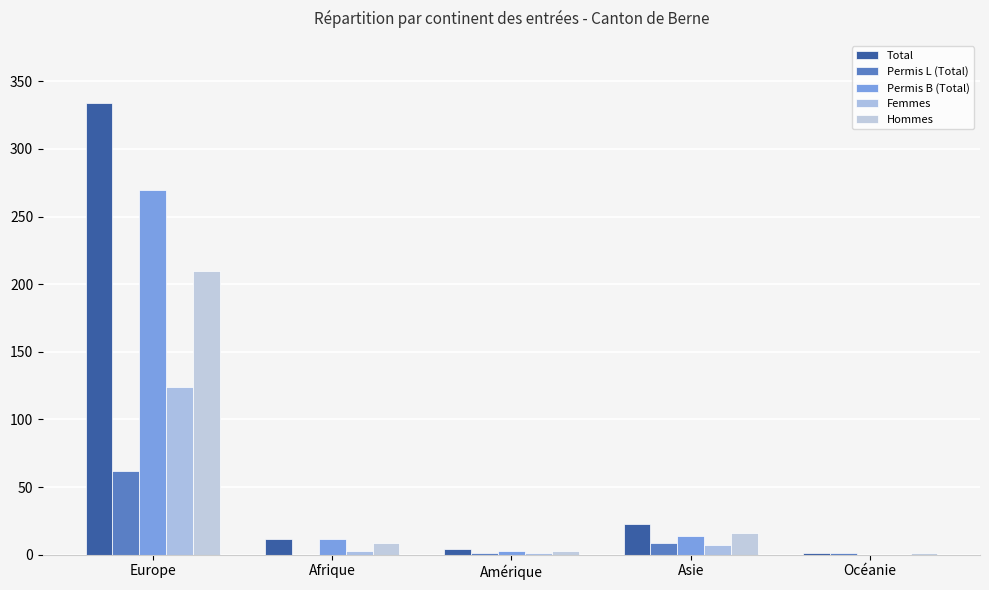

List the series in order of their overall mean, highest first.

Total, Permis B (Total), Hommes, Femmes, Permis L (Total)